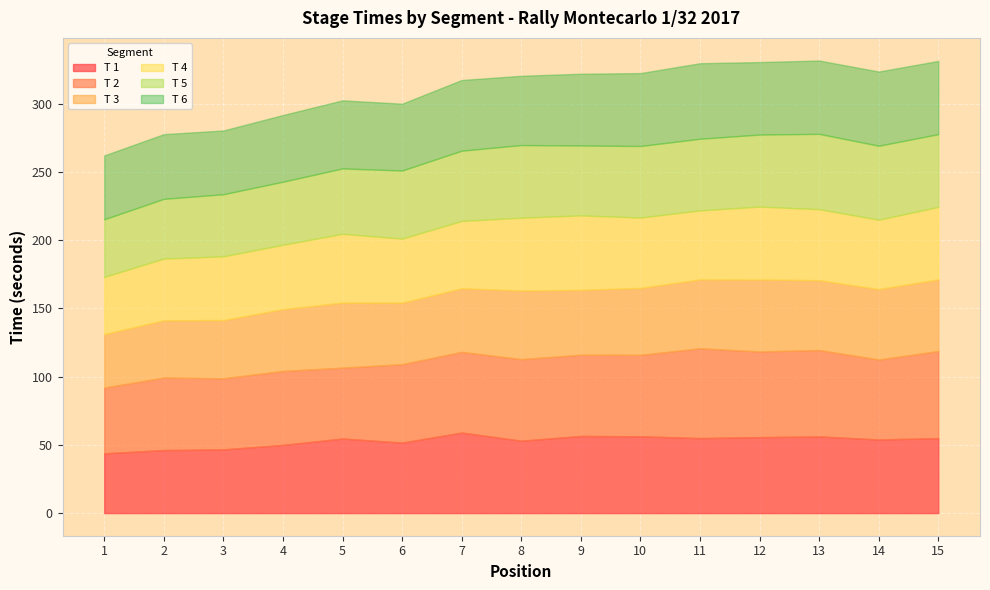

What is the difference between the maximum and second lowest values in the T 2 series?

13.9